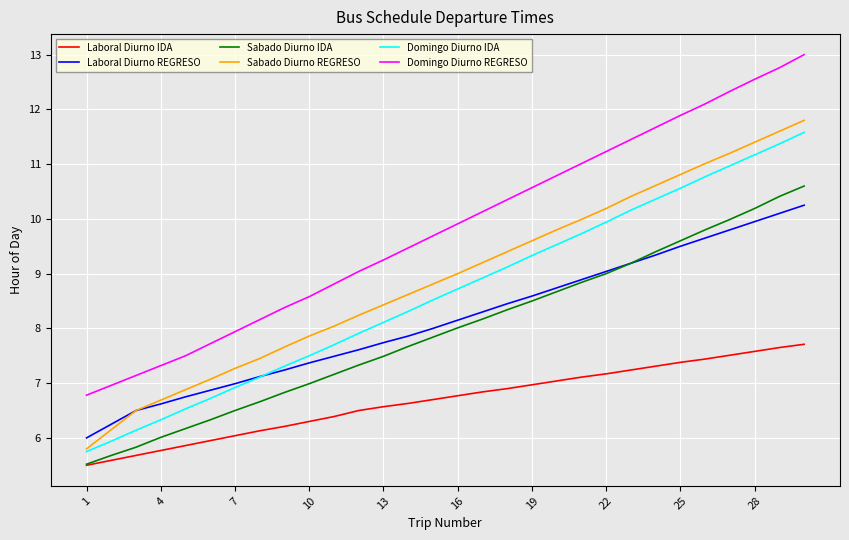

True or false: Sabado Diurno IDA and Domingo Diurno REGRESO cross at least once.

False